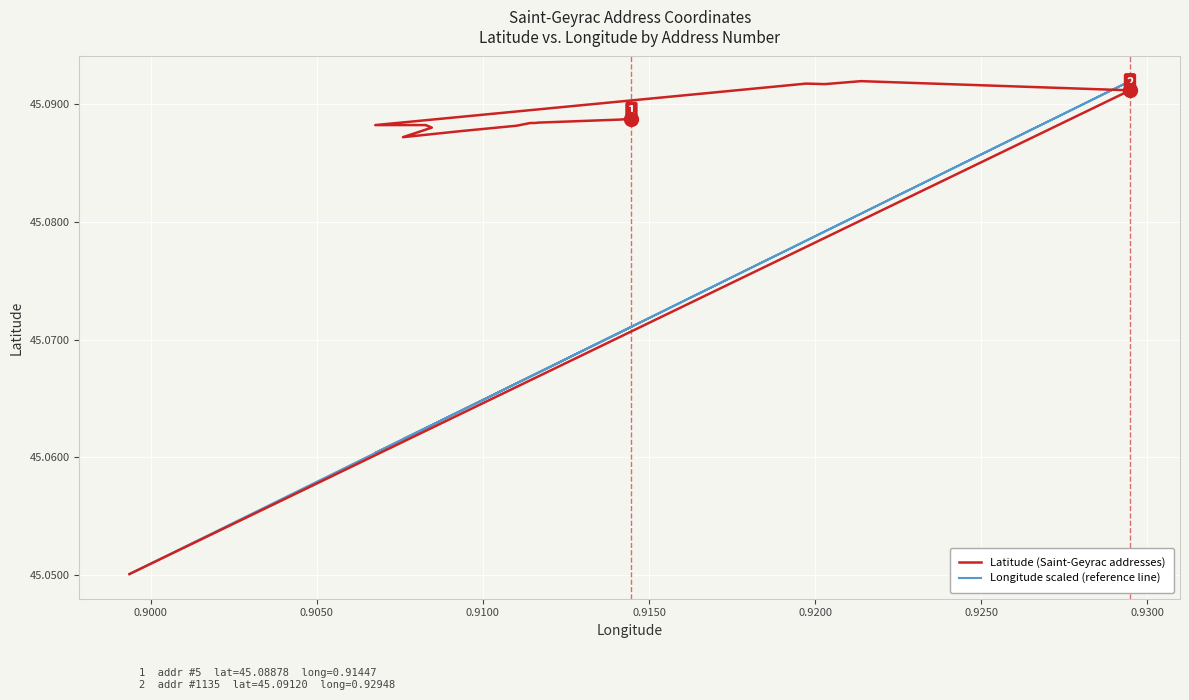

The value of Longitude scaled (reference line) at 15 is 19.9. True or false?

False